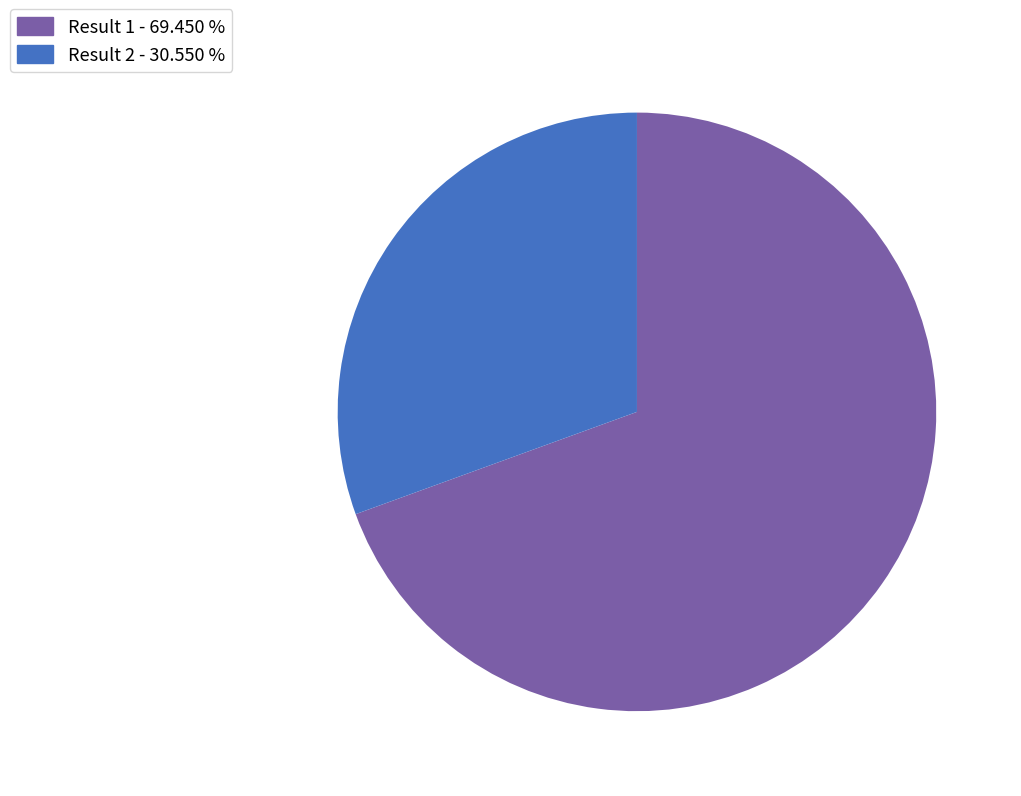

True or false: Result 2 accounts for 31% of the total.

True